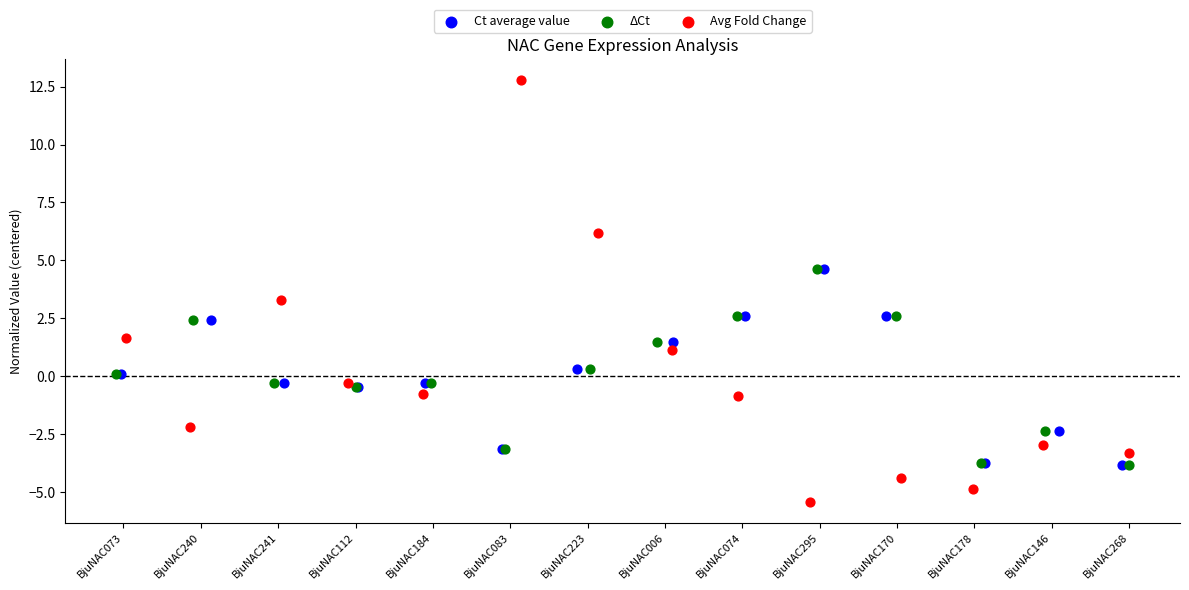

Which series has the widest spread of Y values?

Avg Fold Change